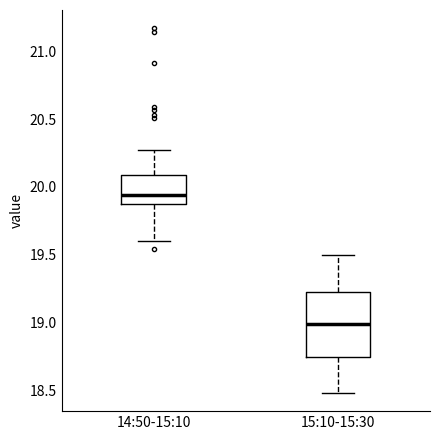

Reading left to right, read every box against the y-axis: the position of its median line, the range the box covers, and the ends of its whiskers. The values are not printed on the chart, so give them approximately, as read against the axis.

14:50-15:10: median 19.95, box 19.85 to 20.10, whiskers 19.60 to 20.25
15:10-15:30: median 19.00, box 18.75 to 19.25, whiskers 18.50 to 19.50